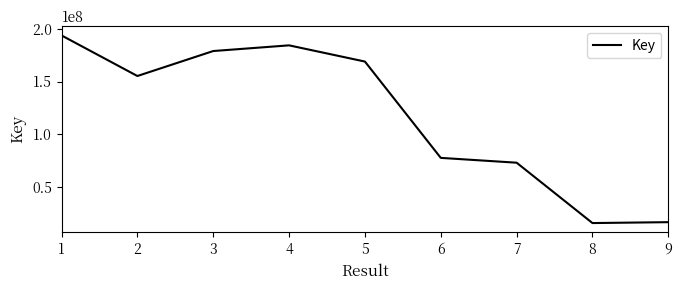

Where is the first local maximum?

4